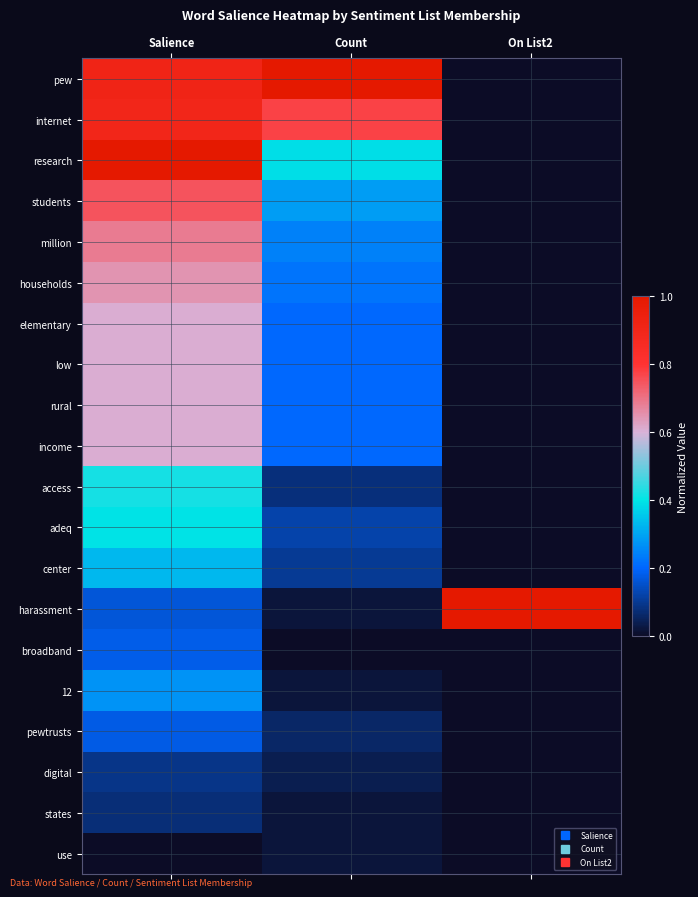

Count the number of data series in this chart.

20